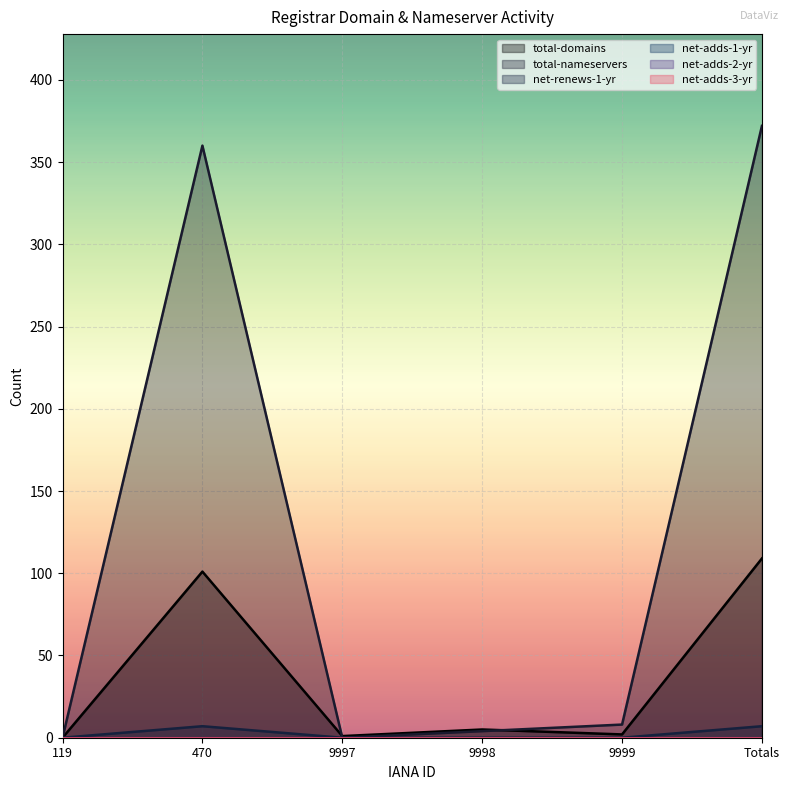

Which series has the largest total across all categories?

total-nameservers